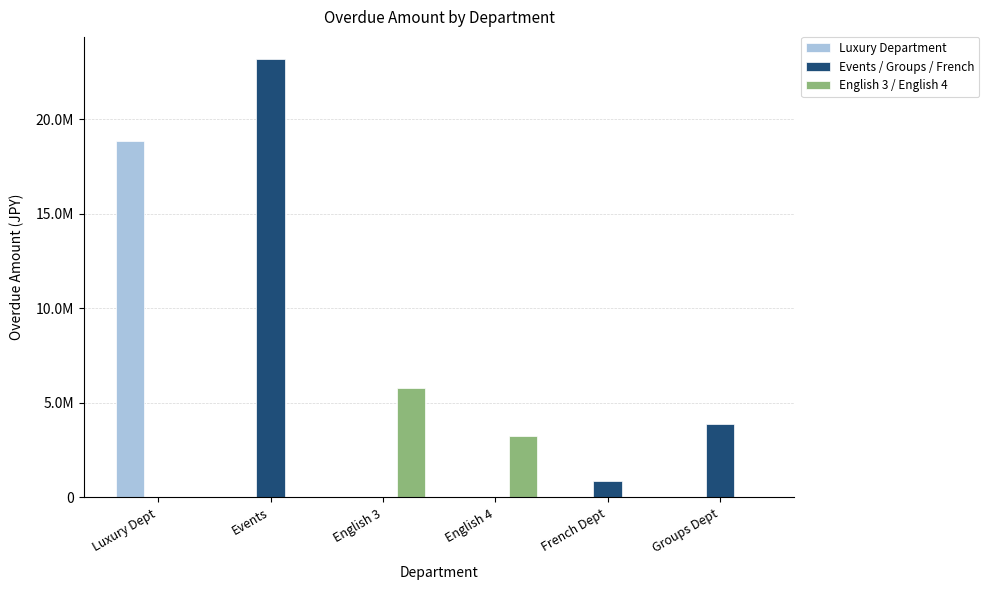

What is the difference between the highest and lowest values at Groups Dept?

3868104